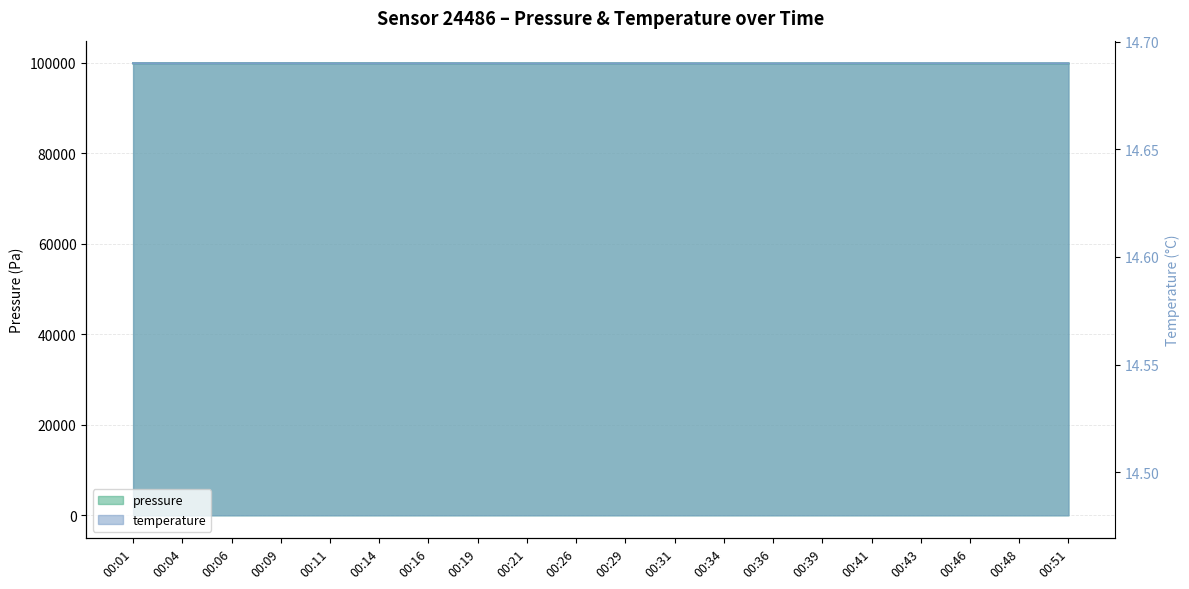

How many data points does each series have?

20